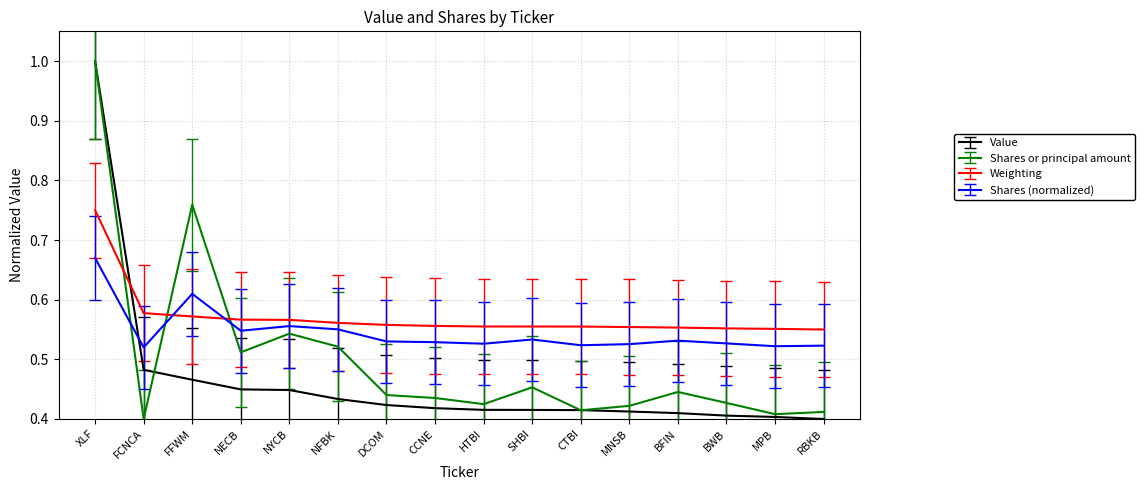

What position from the left is FCNCA?

2